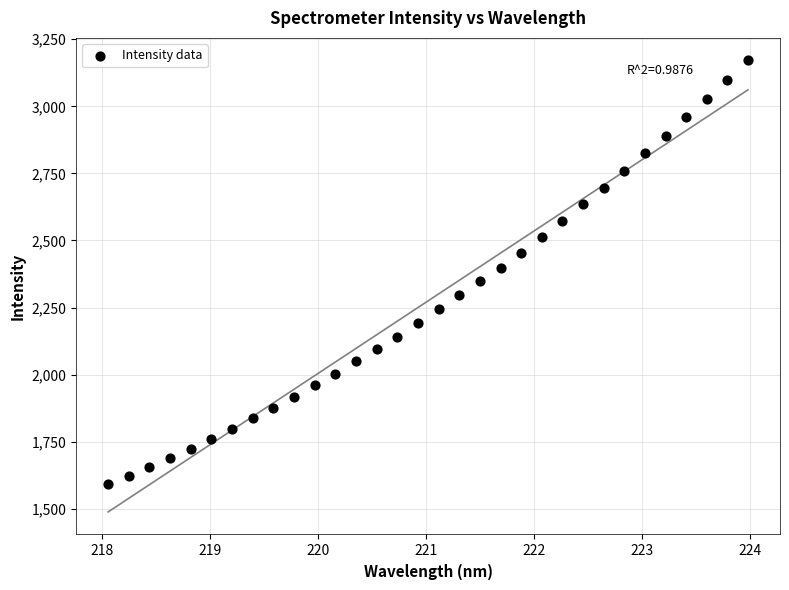

What is the range of Y values (max minus min)?

1579.9